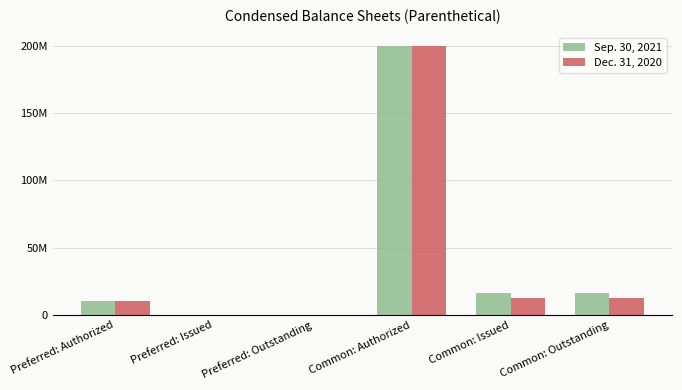

Reading right to left, list all the values displayed in this chart.

Sep. 30, 2021: Common: Outstanding=16164232	Common: Issued=16164232	Common: Authorized=200000000	Preferred: Outstanding=0	Preferred: Issued=0	Preferred: Authorized=10000000
Dec. 31, 2020: Common: Outstanding=12652308	Common: Issued=12652308	Common: Authorized=200000000	Preferred: Outstanding=0	Preferred: Issued=0	Preferred: Authorized=10000000